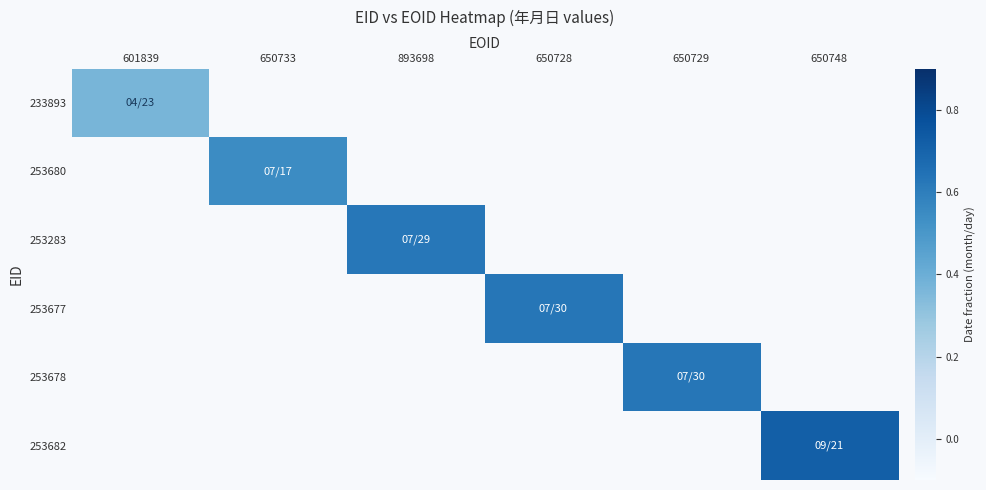

Count the number of categories in the chart.

6